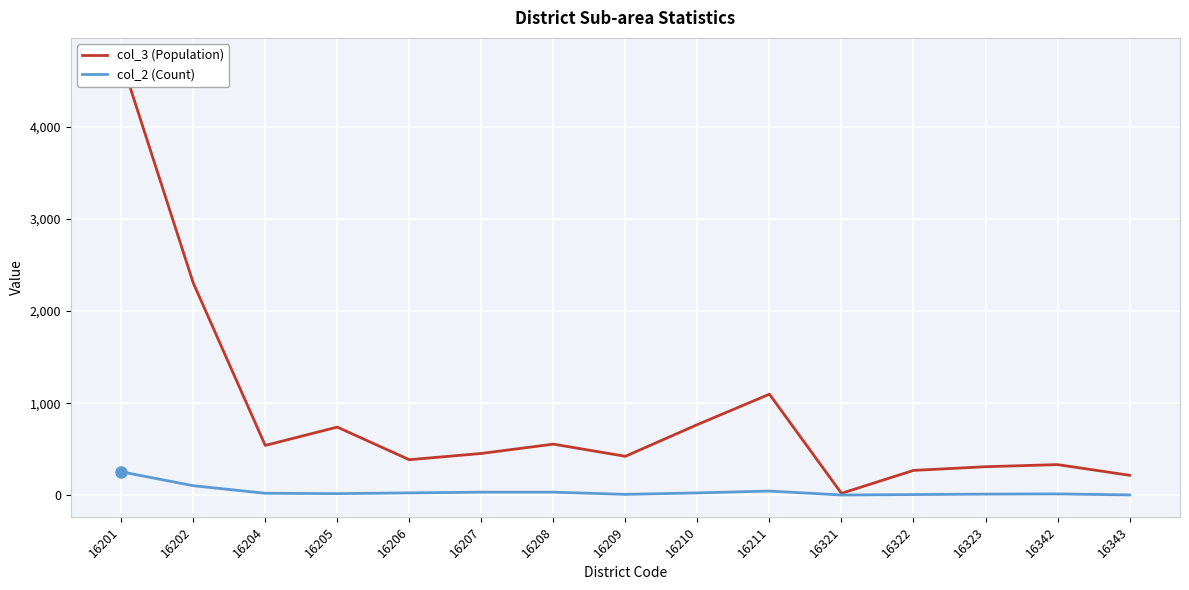

What are all the series names shown in the legend?

col_3 (Population), col_2 (Count)